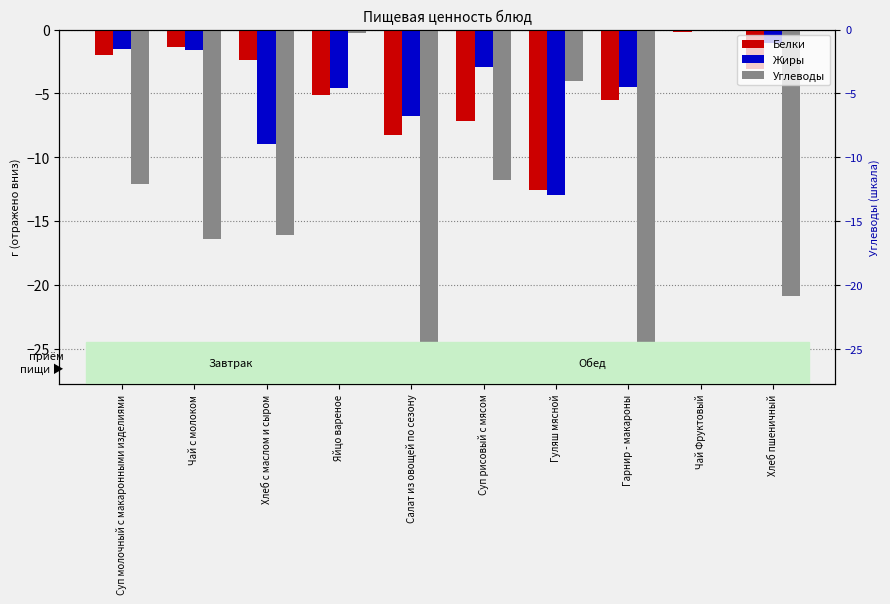

What is the difference between the Белки values at Хлеб с маслом и сыром and Гарнир - макароны?

3.1